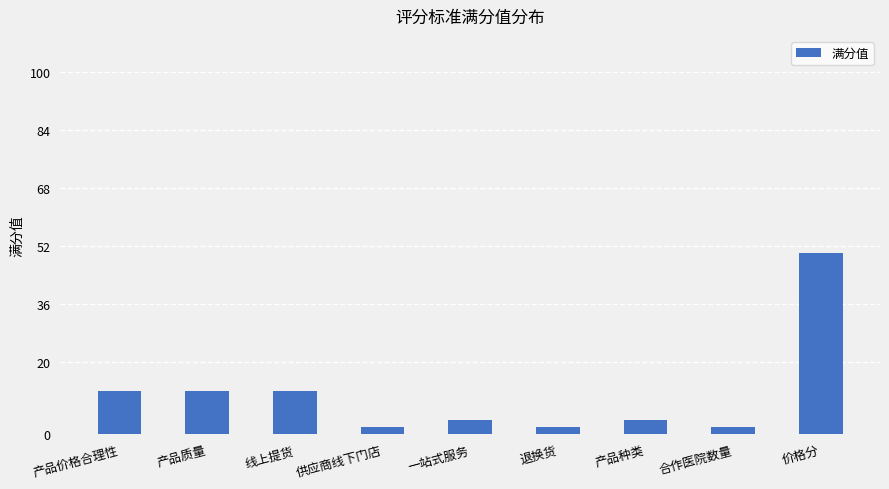

Is it true that the value at 价格分 is 80?

False